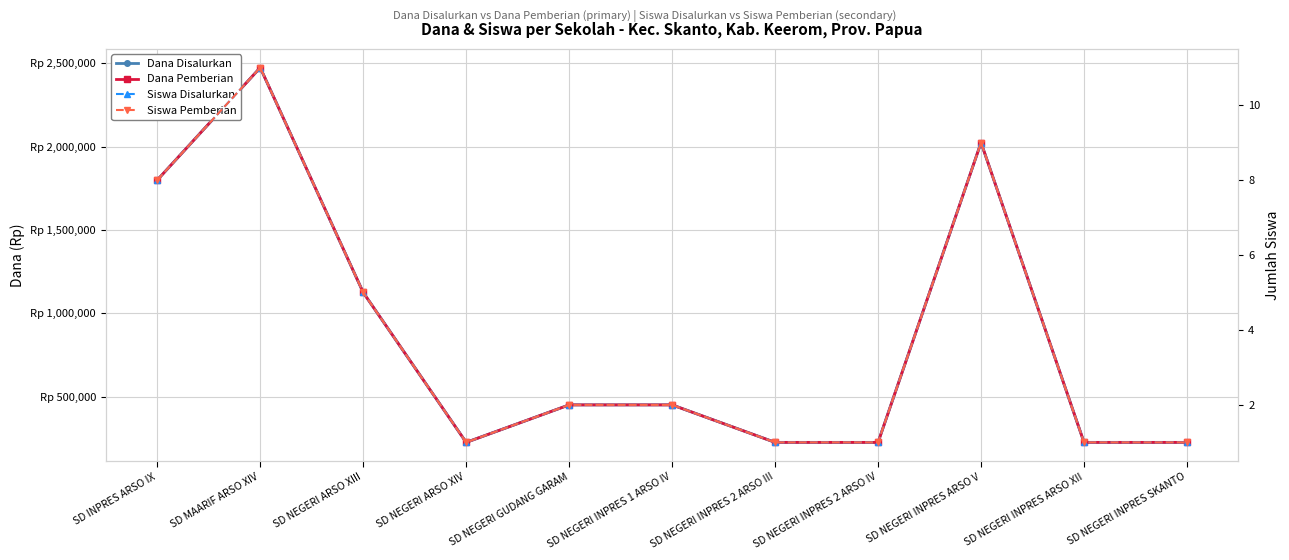

How many series are shown in this chart?

4